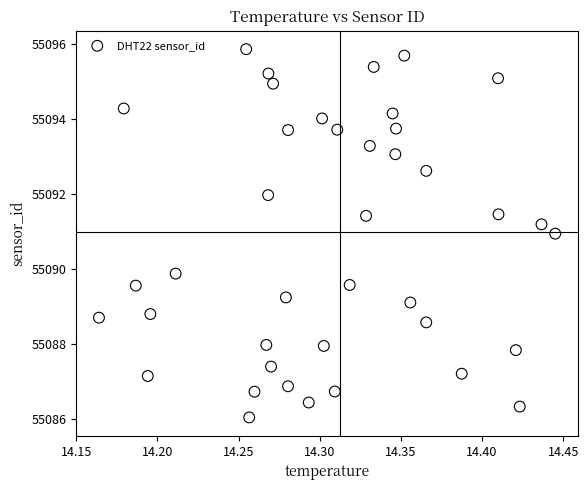

What is the range of X values (max minus min)?

0.3